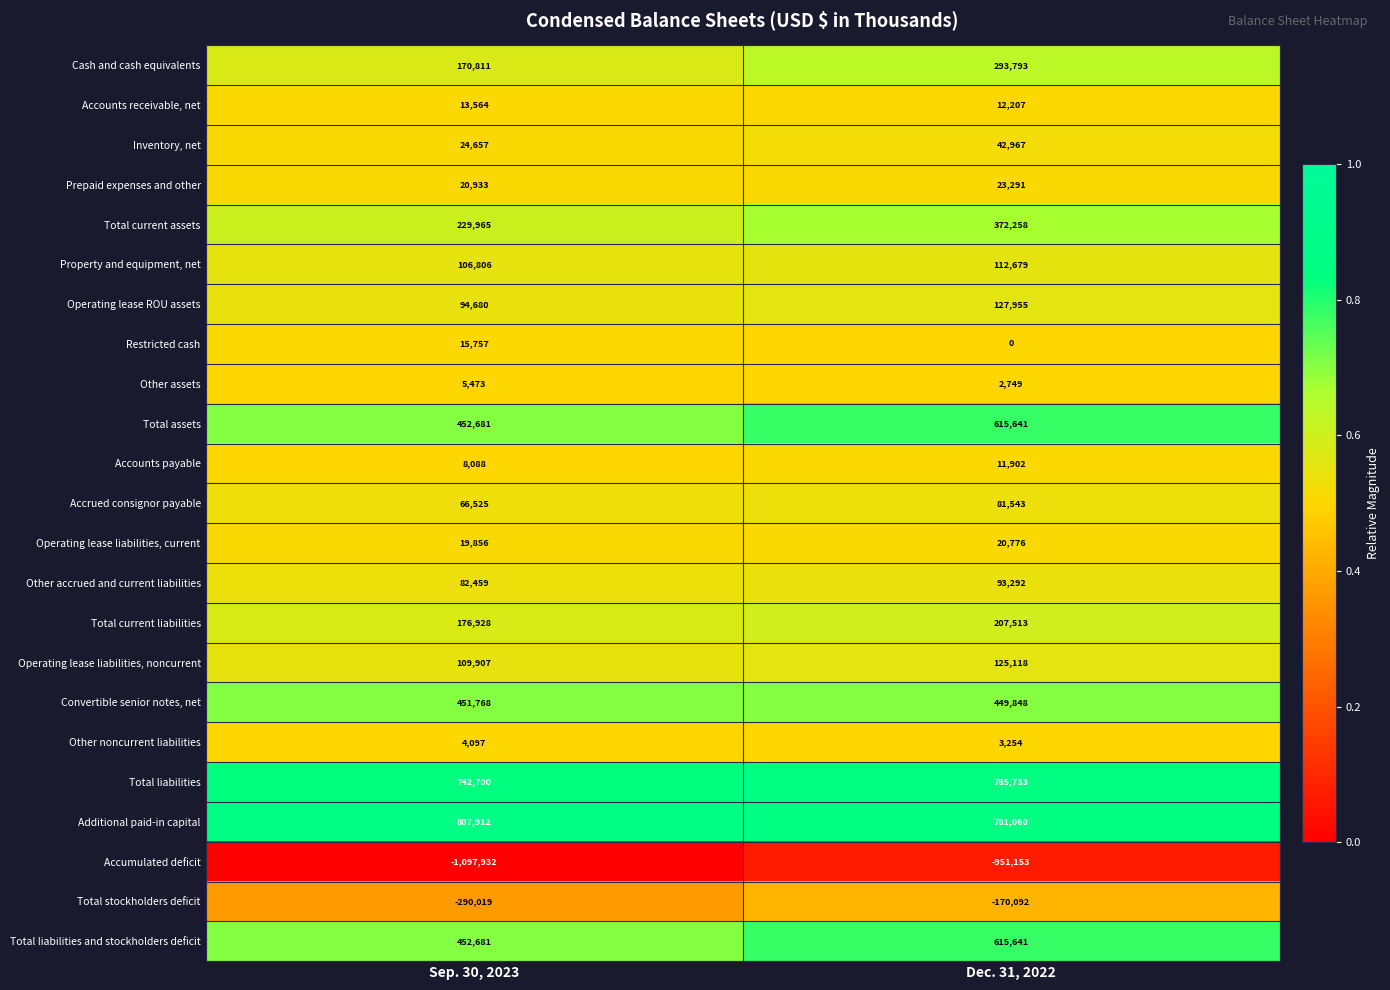

At which category is the sum across all series the highest?

Dec. 31, 2022